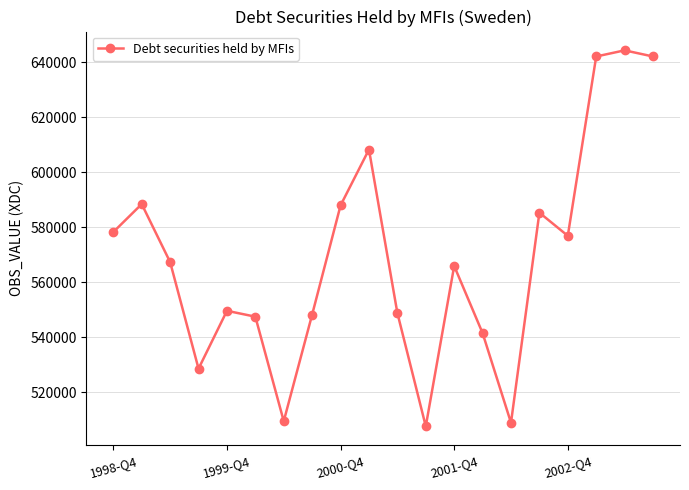

What is the value of the 10th point from the left?

608223